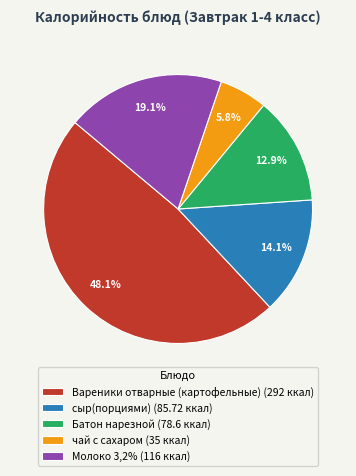

To the nearest percent, what is the average slice percentage?

20%